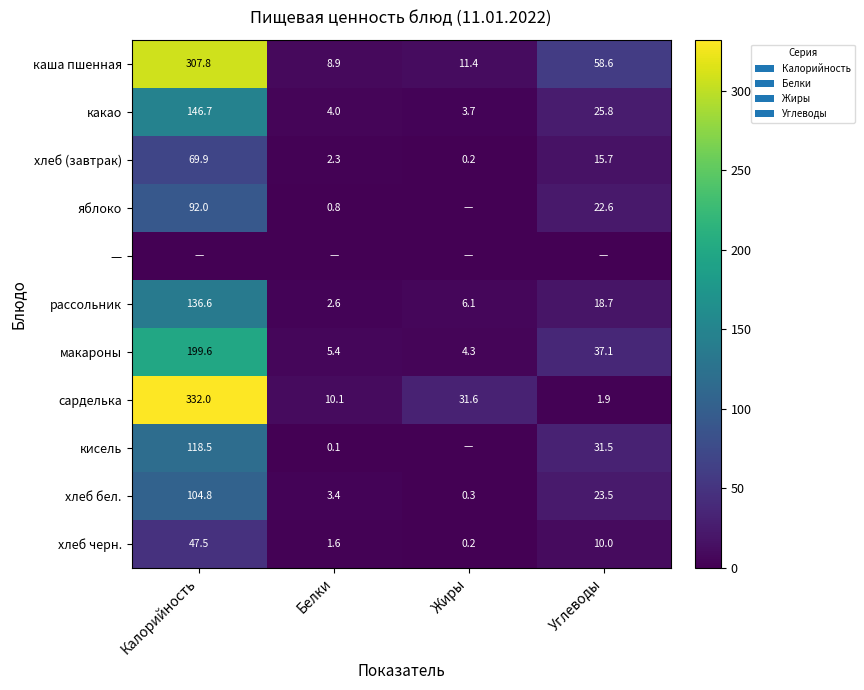

True or false: сарделька has a value of 10.1 at Белки.

True